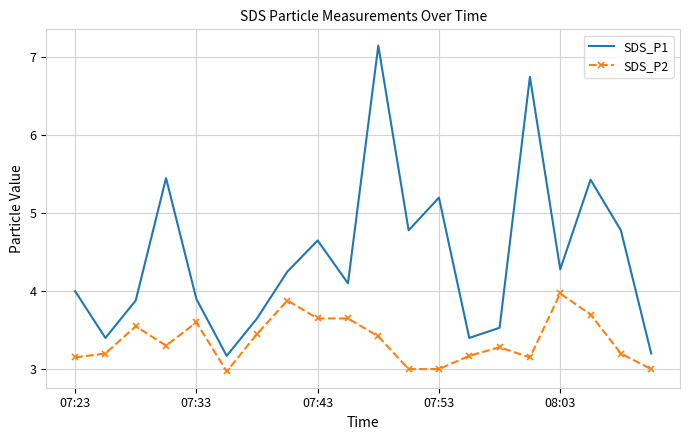

What is the difference between the maximum and minimum values in the SDS_P1 series?

4.0